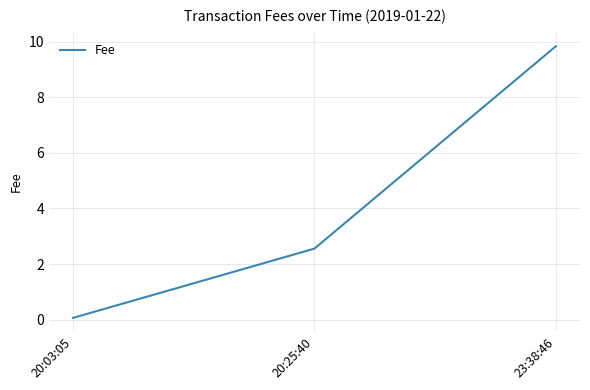

What position from the left is 23:38:46?

3